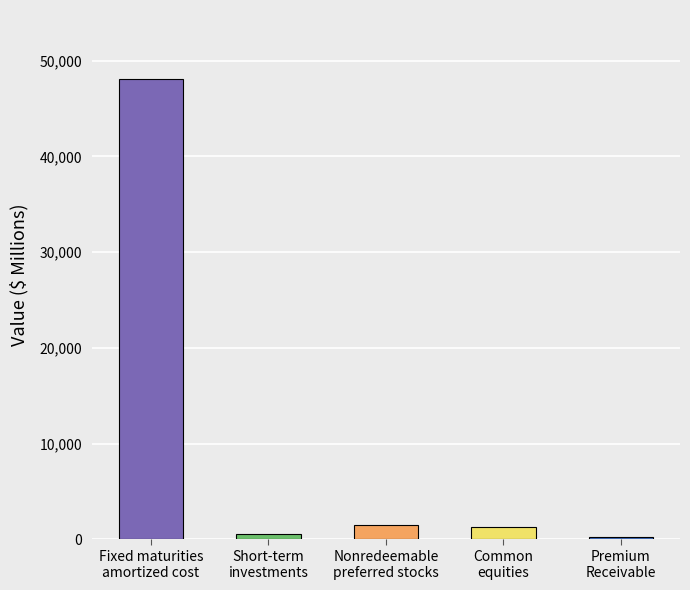

What value does the Dec. 31, 2021 series have at Premium
Receivable?

280.4